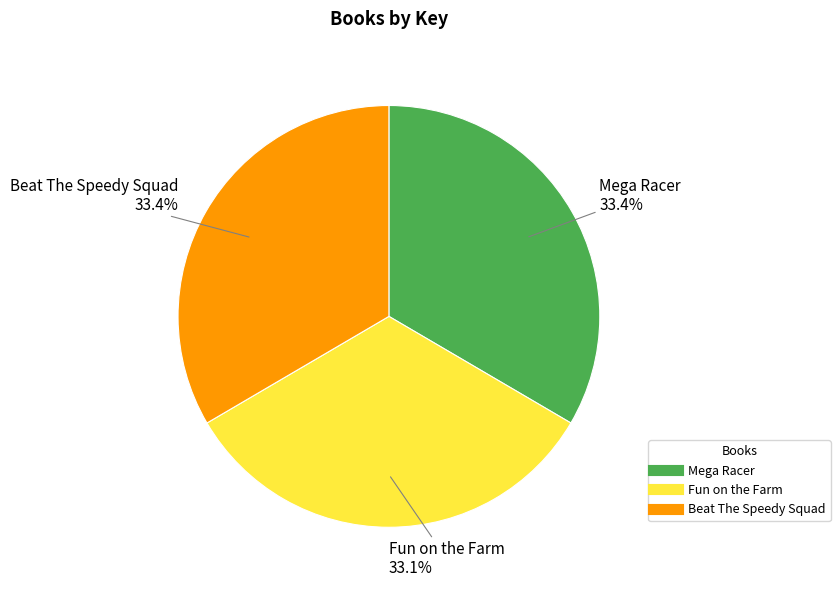

How many slices are in this pie chart?

3